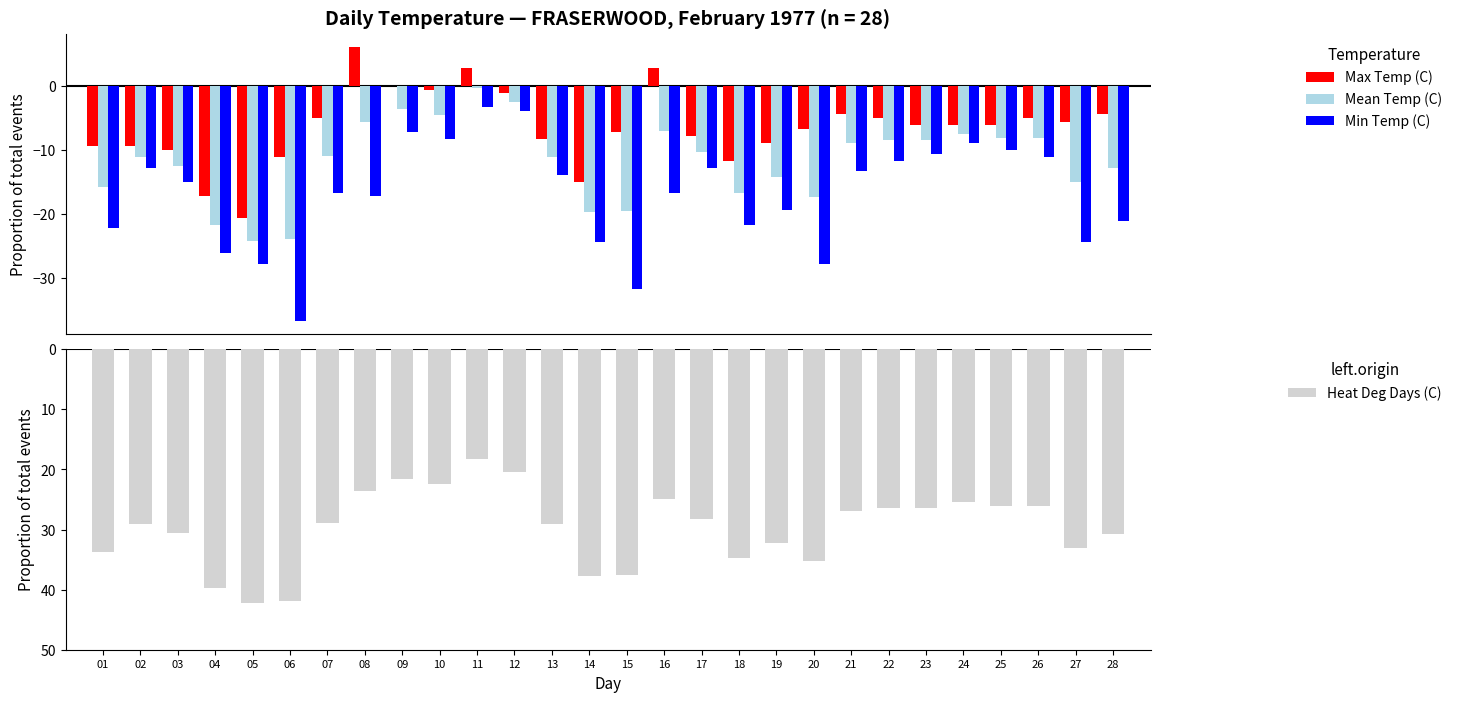

Which label corresponds to the smallest value in the chart?

05